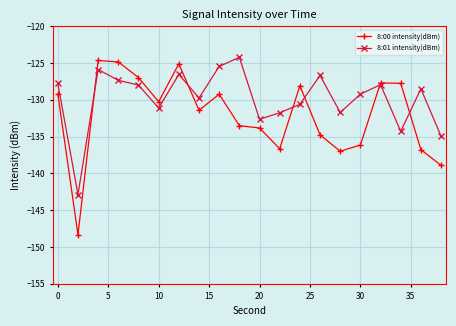

Rank the series by their average value, from highest to lowest.

8:01 intensity(dBm), 8:00 intensity(dBm)